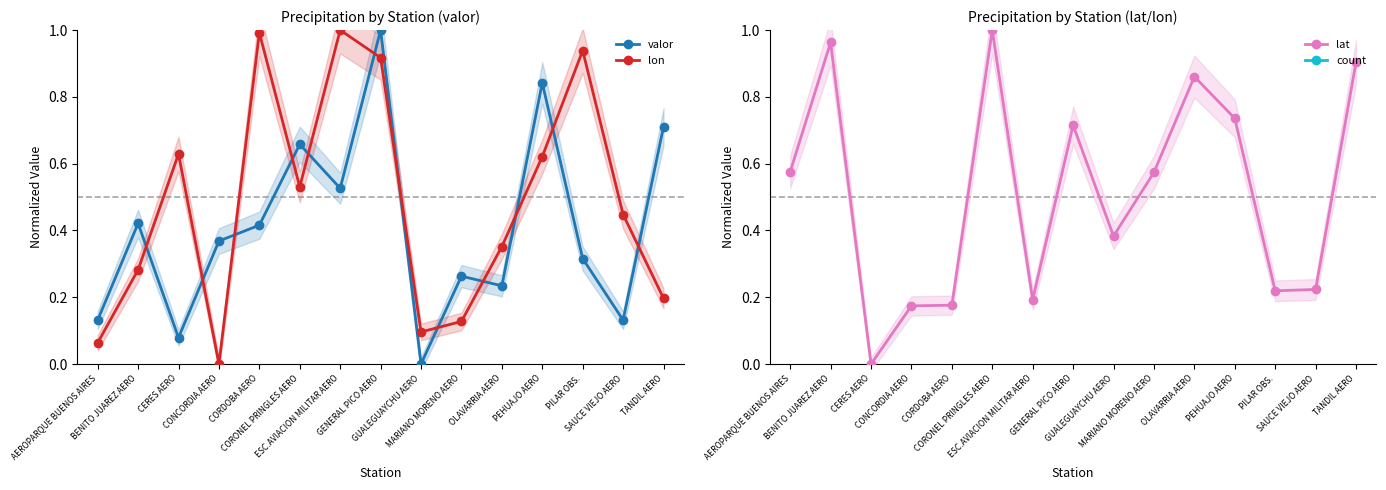

List the labels in order of lon value, smallest first.

CONCORDIA AERO, AEROPARQUE BUENOS AIRES, GUALEGUAYCHU AERO, MARIANO MORENO AERO, TANDIL AERO, BENITO JUAREZ AERO, OLAVARRIA AERO, SAUCE VIEJO AERO, CORONEL PRINGLES AERO, PEHUAJO AERO, CERES AERO, GENERAL PICO AERO, PILAR OBS., CORDOBA AERO, ESC.AVIACION MILITAR AERO